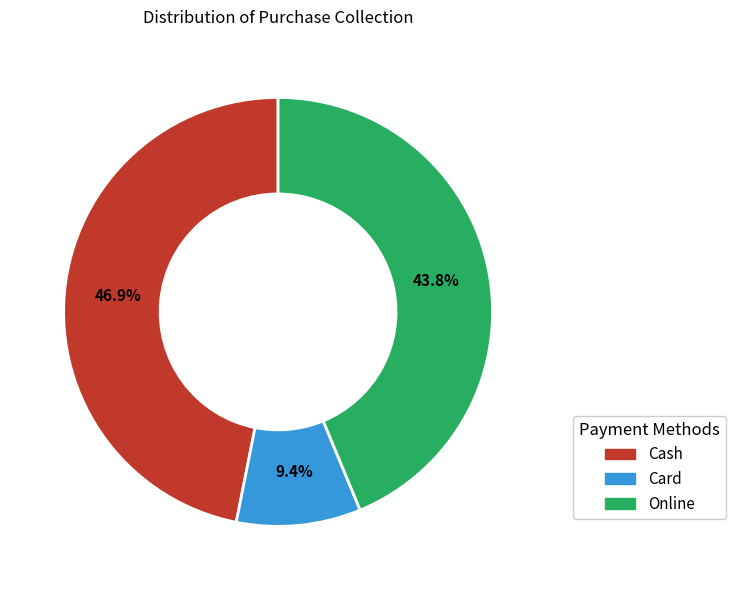

Is there any slice that represents more than half of the pie?

No